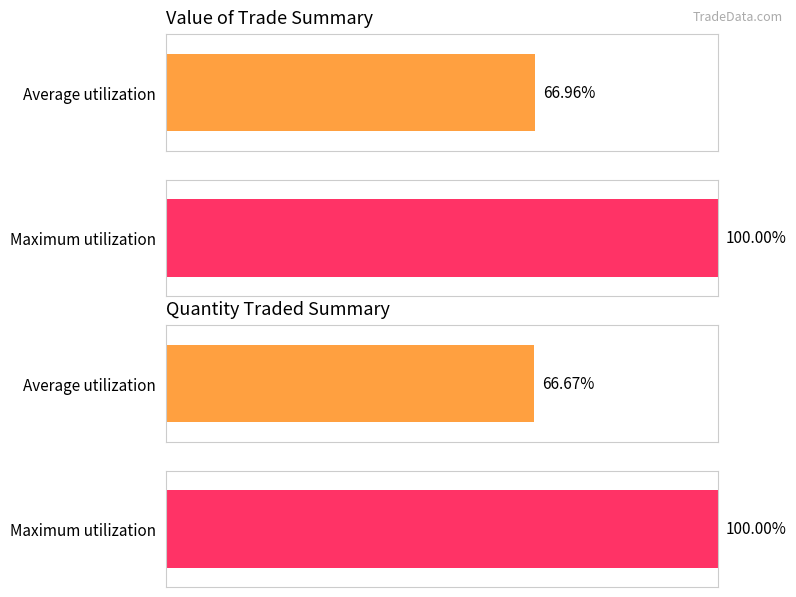

Does the chart contain any negative values?

No